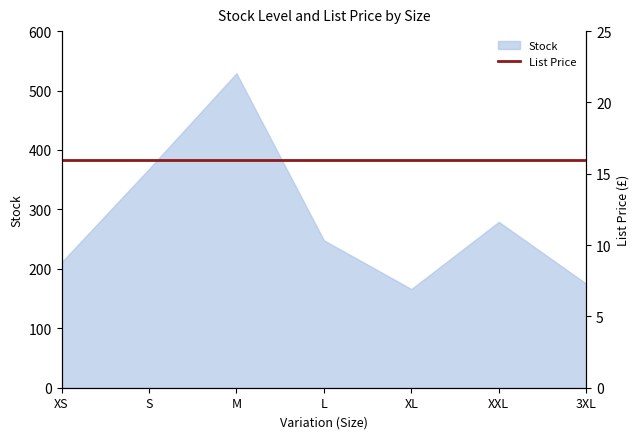

Reading left to right, extract all data points from this chart.

XS=211	S=368	M=529	L=248	XL=166	XXL=279	3XL=175